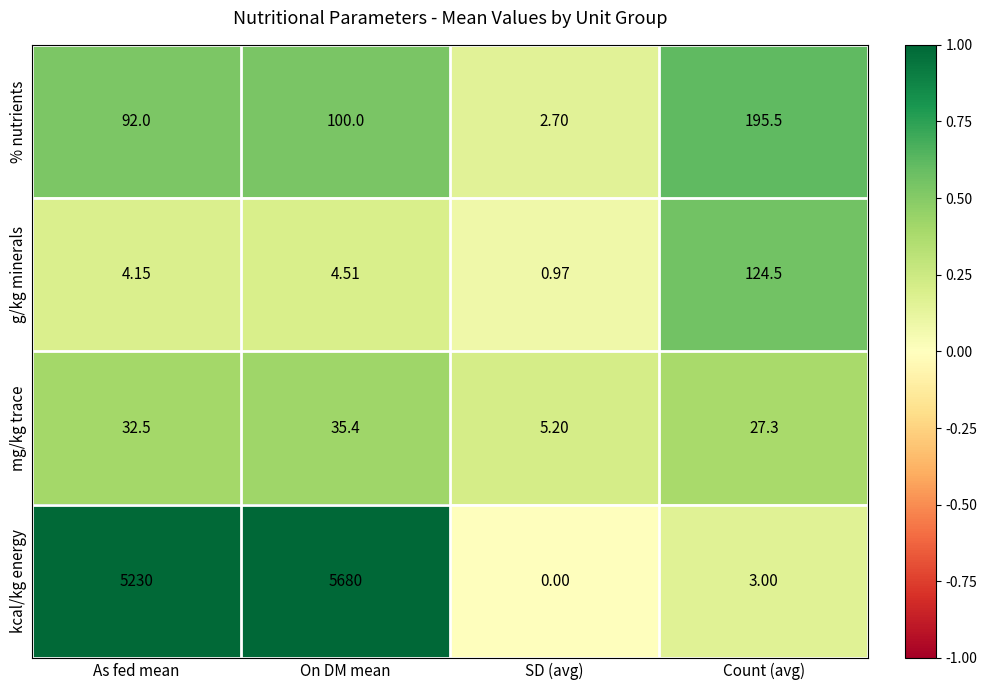

At which label is g/kg minerals closest to 62?

On DM mean